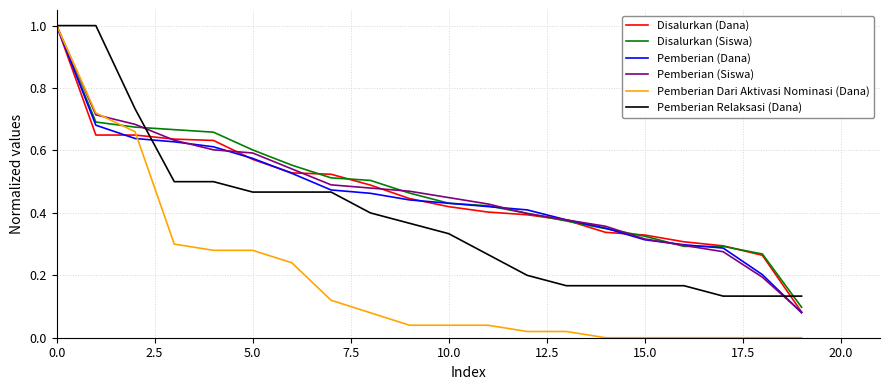

What is the greatest value displayed?

1.0